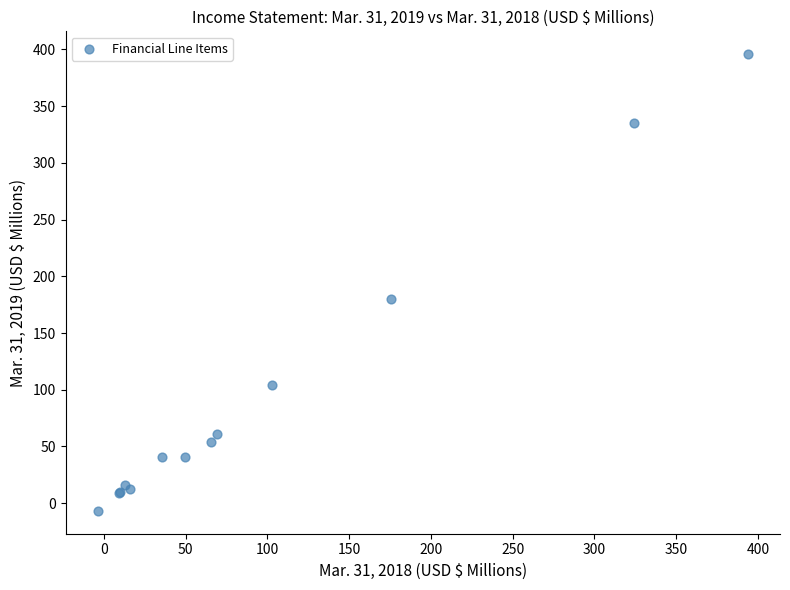

What Y value in the scatter plot is closest to 194?

180.3